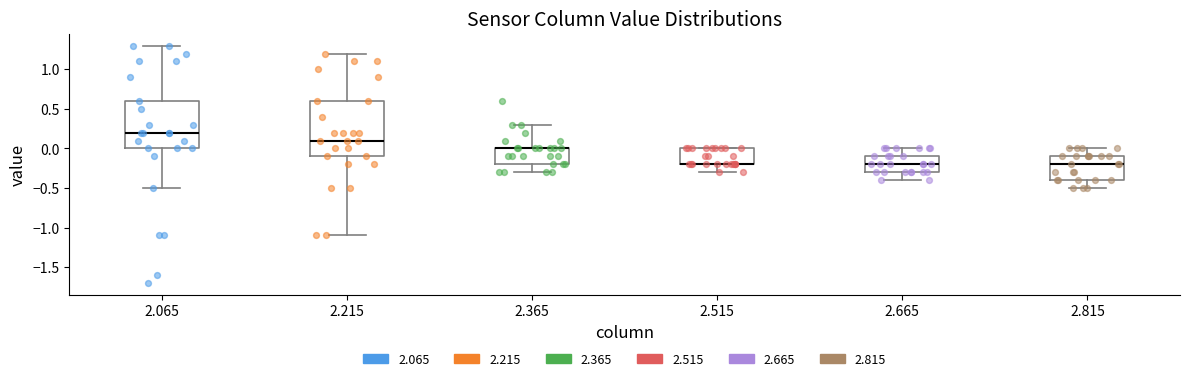

Reading left to right, read every box against the y-axis: the position of its median line, the range the box covers, and the ends of its whiskers. The values are not printed on the chart, so give them approximately, as read against the axis.

2.065: median 0.2, box 0.0 to 0.6, whiskers -0.5 to 1.3
2.215: median 0.1, box -0.1 to 0.6, whiskers -1.1 to 1.2
2.365: median 0.0 (drawn on the box's upper edge), box -0.2 to 0.0, whiskers -0.3 to 0.3
2.515: median -0.2 (drawn on the box's lower edge), box -0.2 to 0.0, whiskers -0.3 to 0.0
2.665: median -0.2, box -0.3 to -0.1, whiskers -0.4 to 0.0
2.815: median -0.2, box -0.4 to -0.1, whiskers -0.5 to 0.0